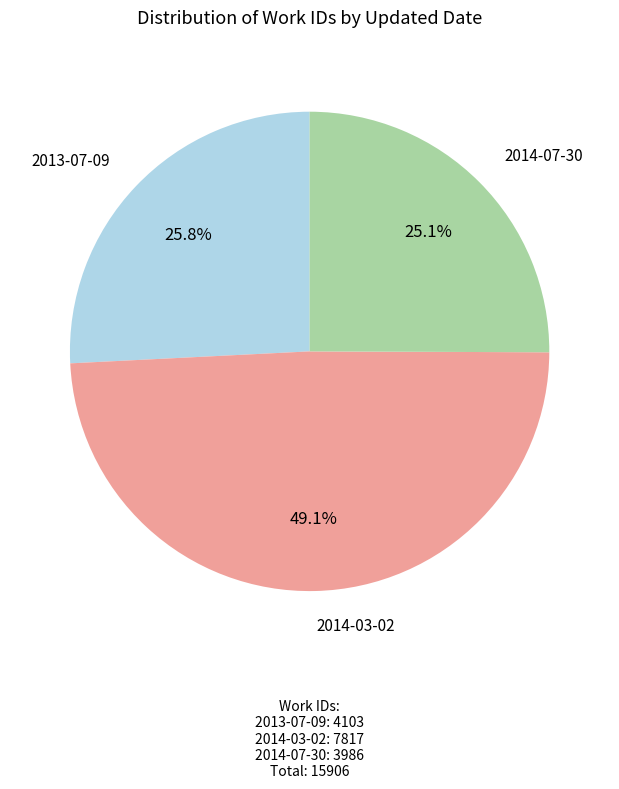

What percentage is the 2014-07-30 slice, to the nearest percent?

25%